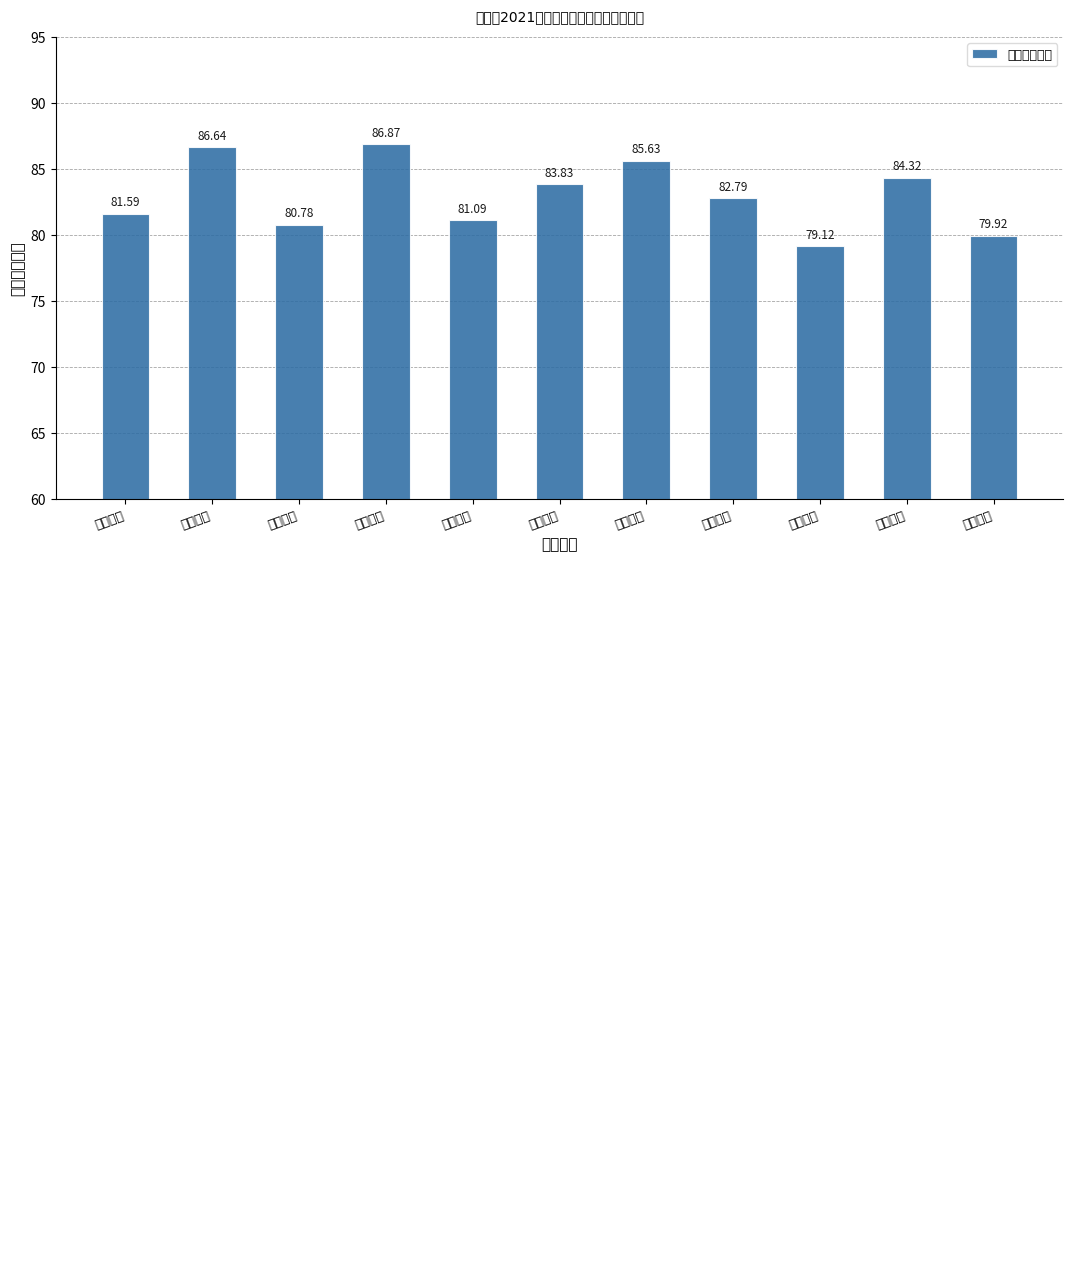

What is the ratio of the value at 高中体育 to the value at 高中生物?

1.0